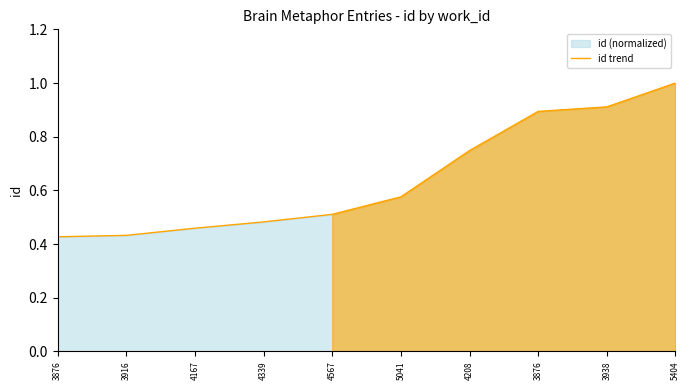

Reading left to right, list all the values displayed in this chart.

3876=0.4	3916=0.4	4167=0.5	4339=0.5	4567=0.5	5041=0.6	4208=0.7	3876=0.9	3938=0.9	5404=1.0